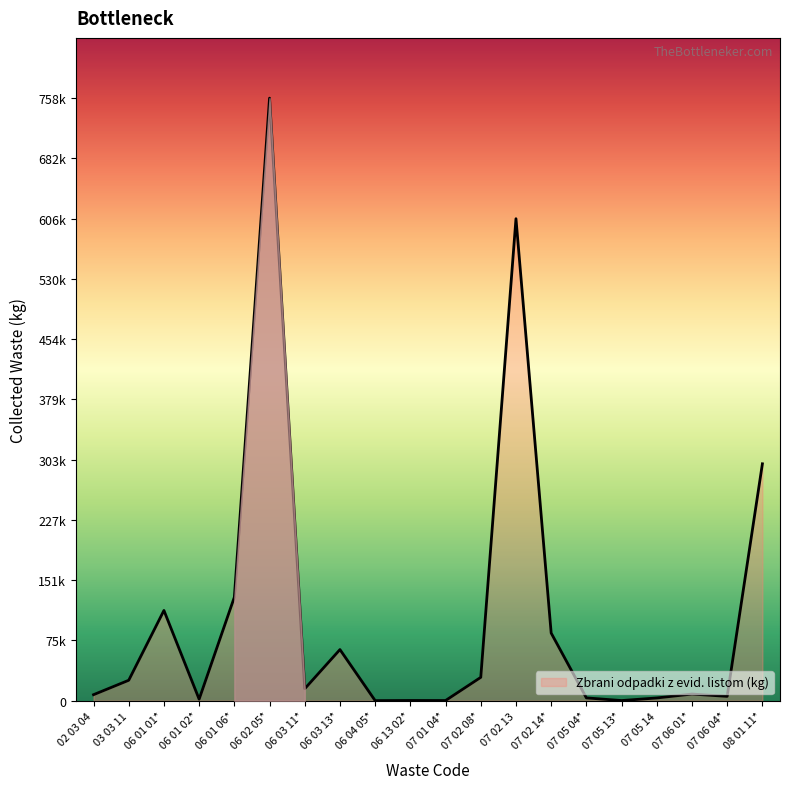

Which has a higher value, 02 03 04 or 06 01 01*?

06 01 01*